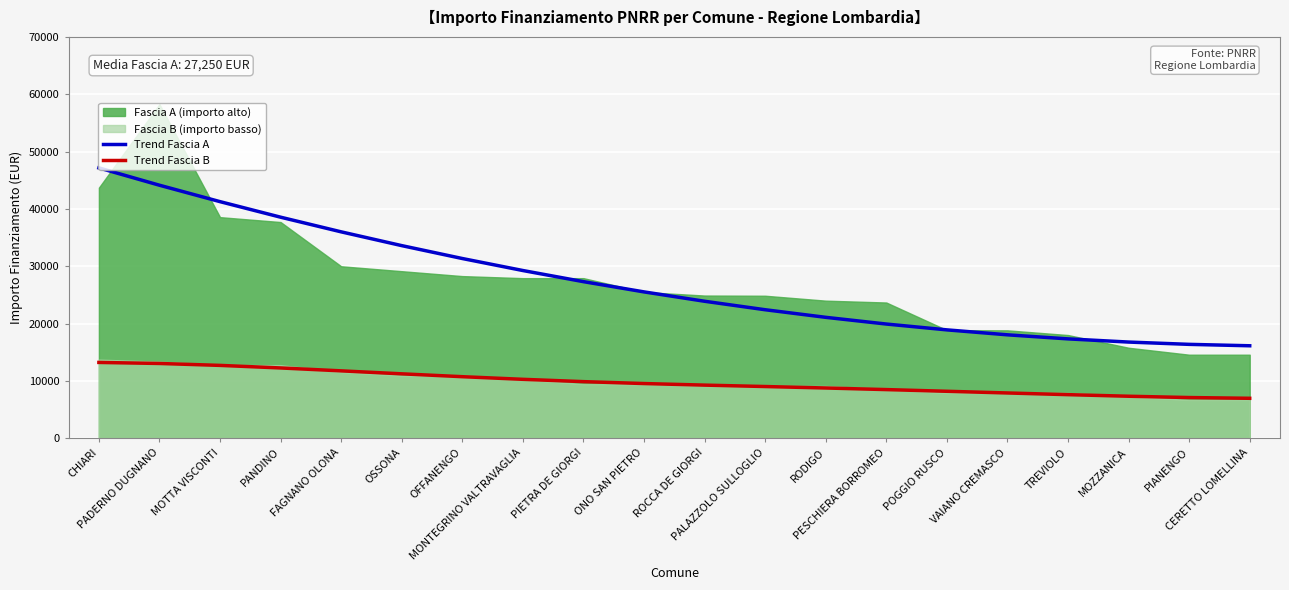

What is the difference between the highest and lowest values at TREVIOLO?

9728.9